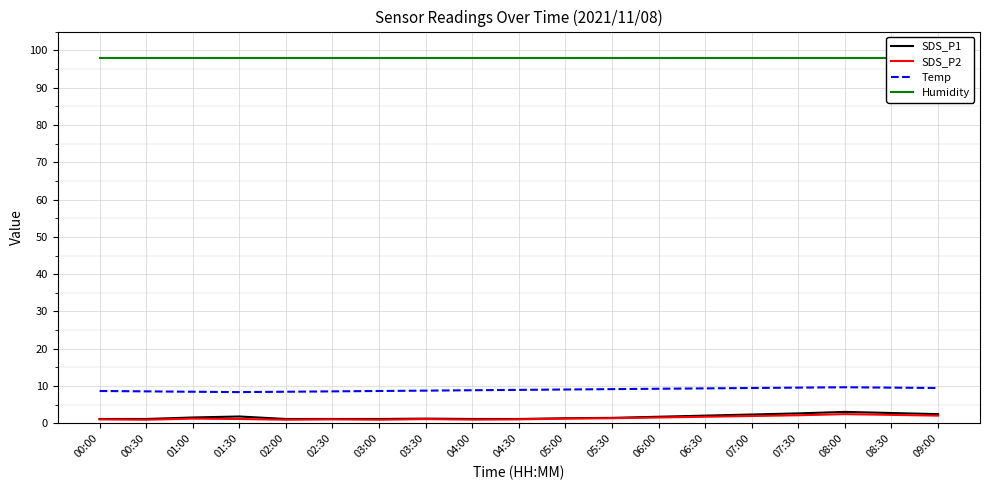

What position from the right is 00:30?

18